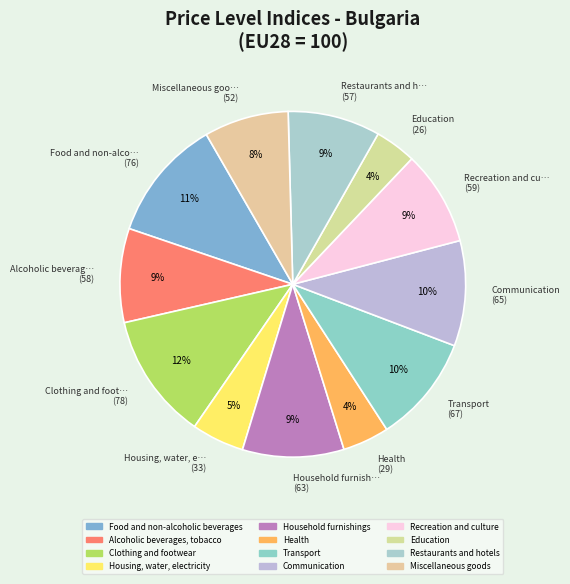

Which has a higher value, Clothing and footwear or Communication?

Clothing and footwear